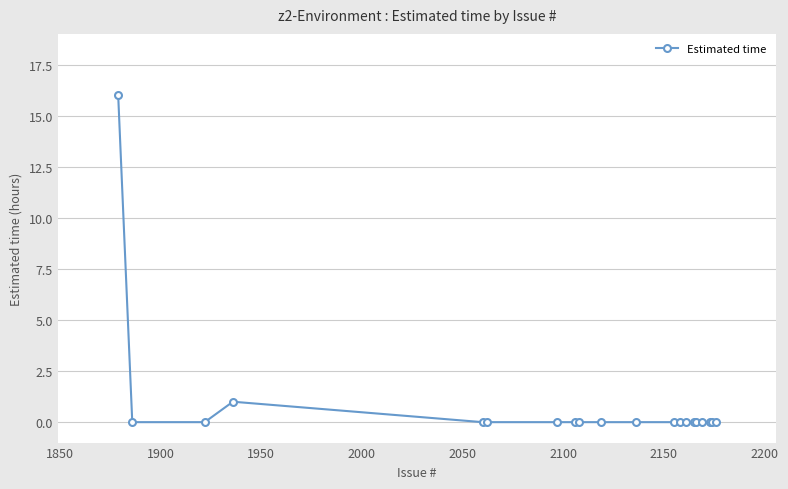

What is the difference between the maximum and minimum values?

16